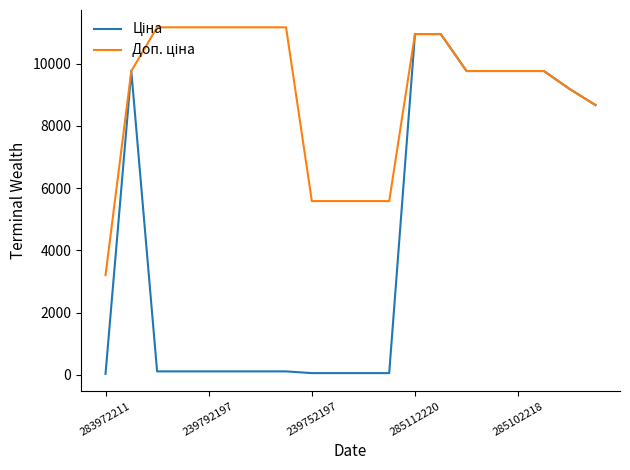

What is the label of the 15th point from the right?

5